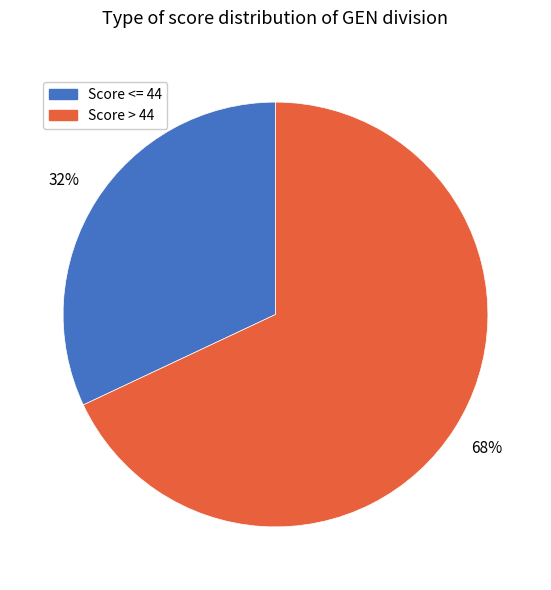

To the nearest percent, what is the difference between the largest and smallest slice percentages?

36%